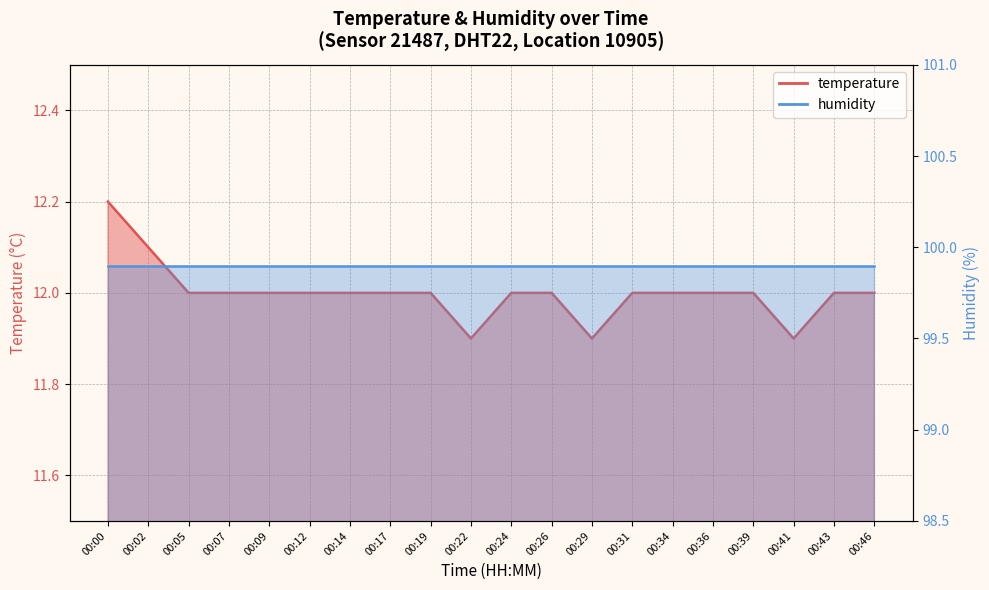

Which label corresponds to the smallest value in the chart?

00:22